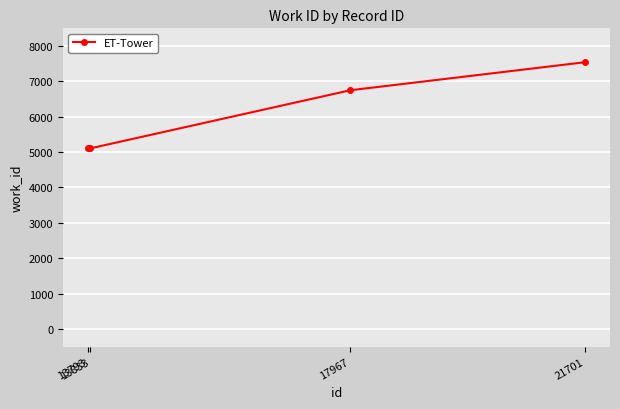

Where is the data nearest to the value 6324?

17967